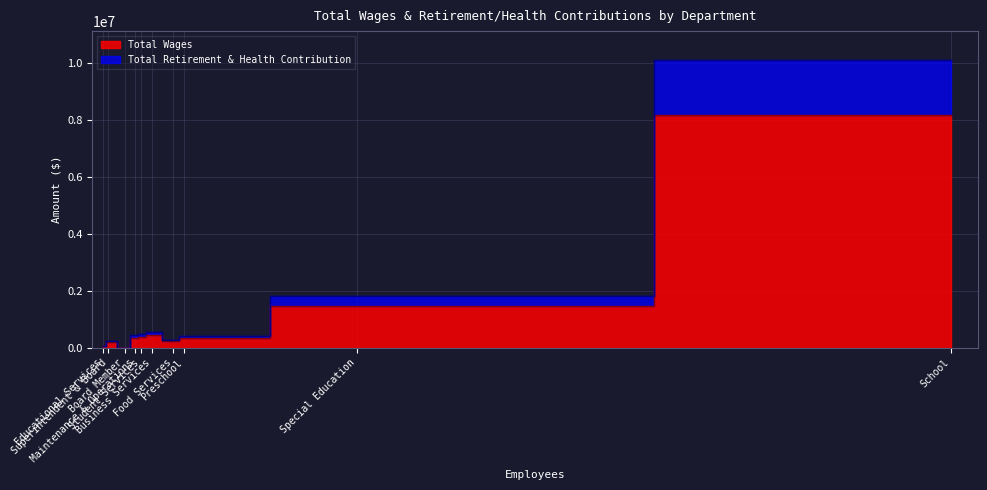

At how many categories does at least one series exceed 6140052?

1